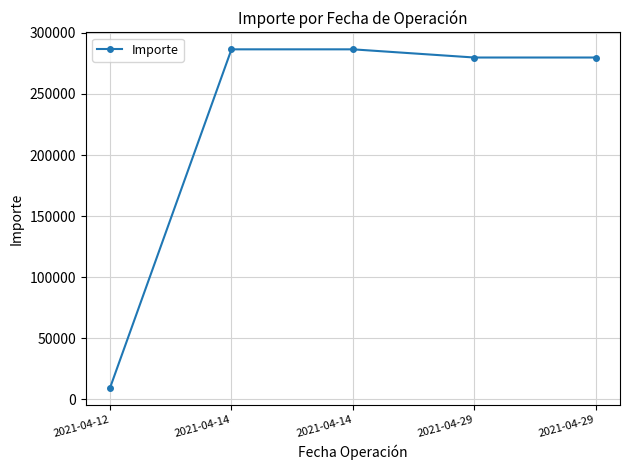

How many values are below 279850?

1